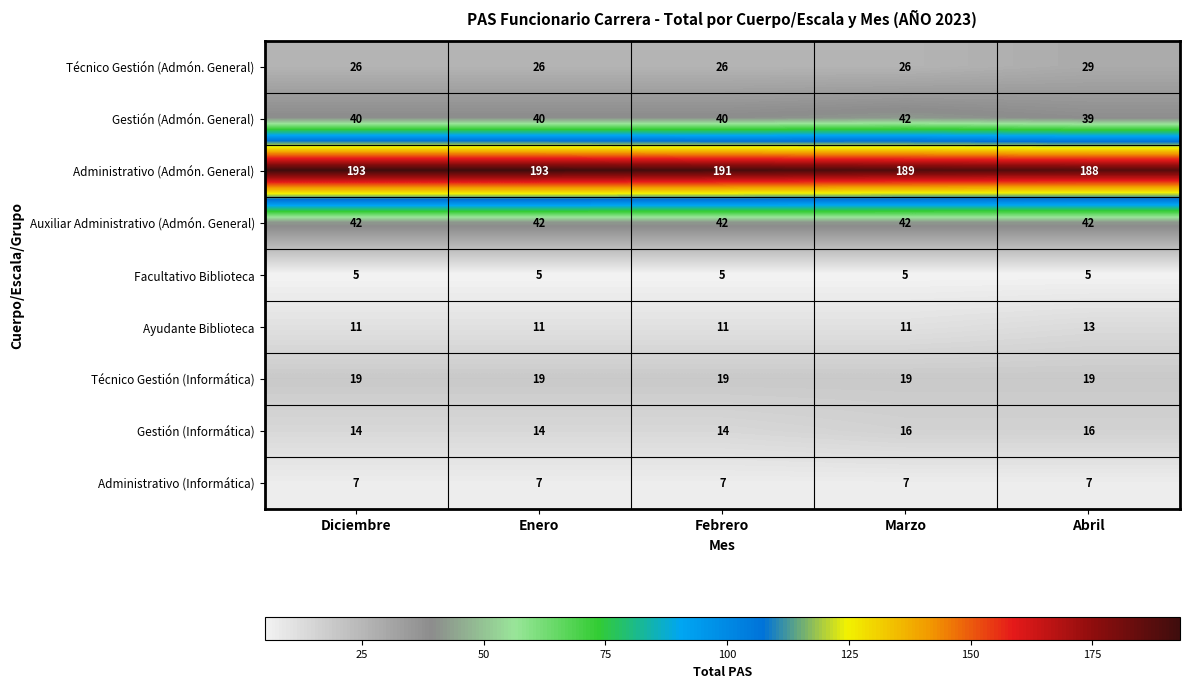

True or false: Administrativo (Informática) has a value of 5 at Diciembre.

False